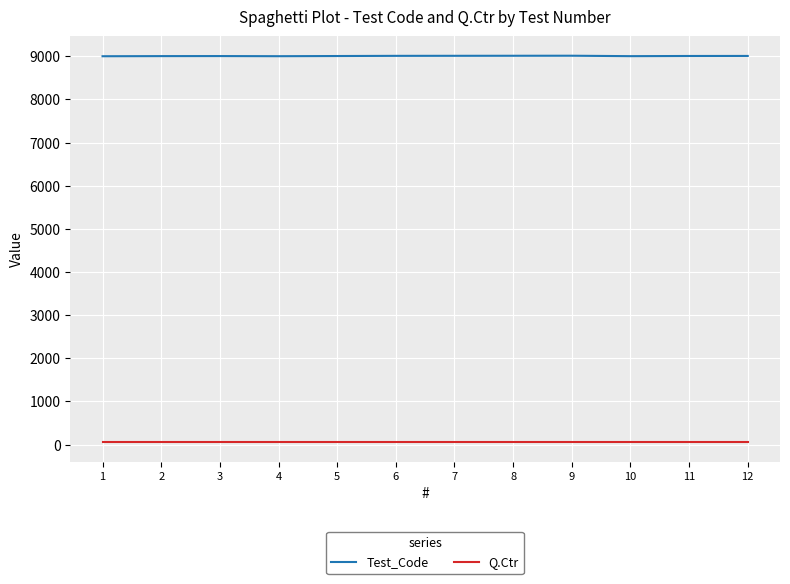

List the series in order of their overall mean, lowest first.

Q.Ctr, Test_Code